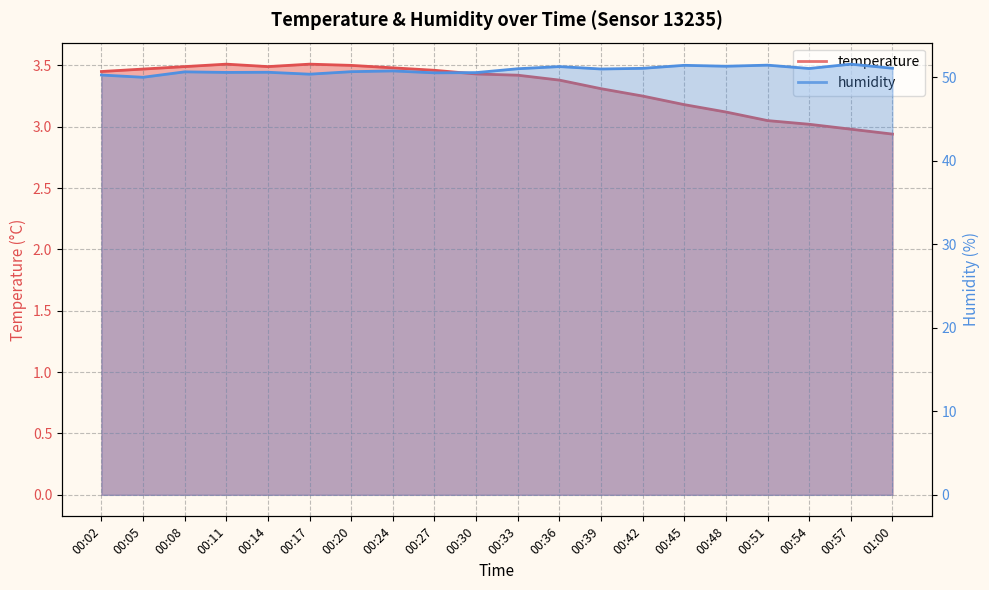

Reading left to right, extract all data points from this chart.

temperature: 3.5	3.5	3.5	3.5	3.5	3.5	3.5	3.5	3.5	3.4	3.4	3.4	3.3	3.2	3.2	3.1	3.0	3.0	3.0	2.9
humidity: 50.2	50.0	50.6	50.5	50.6	50.3	50.6	50.7	50.5	50.5	51.0	51.2	51.0	51.0	51.4	51.3	51.4	51.0	51.5	51.0